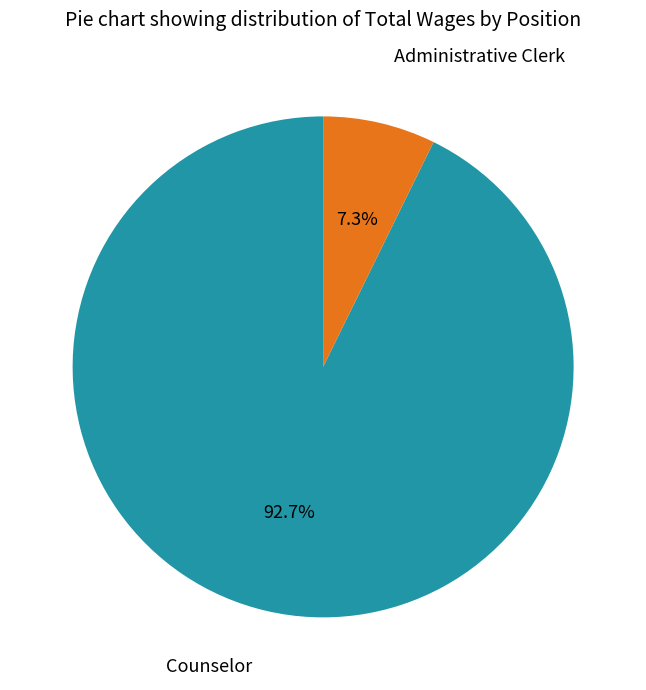

Is there a majority slice in this chart?

Yes